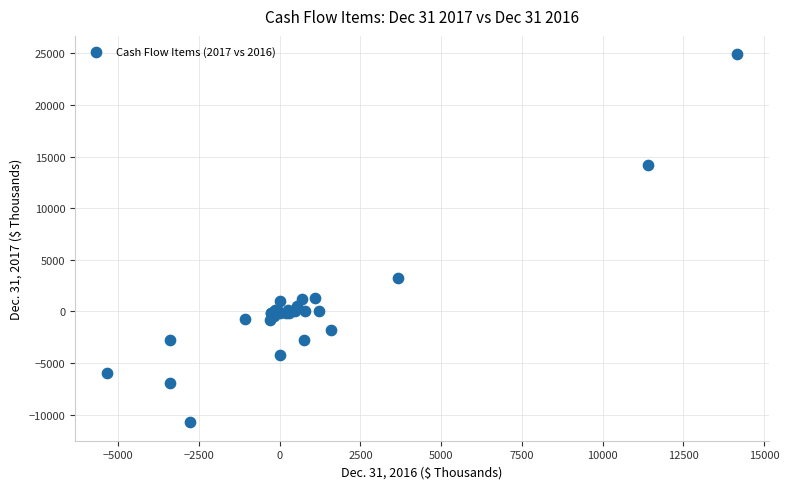

What Y value in the scatter plot is closest to 7086?

3195